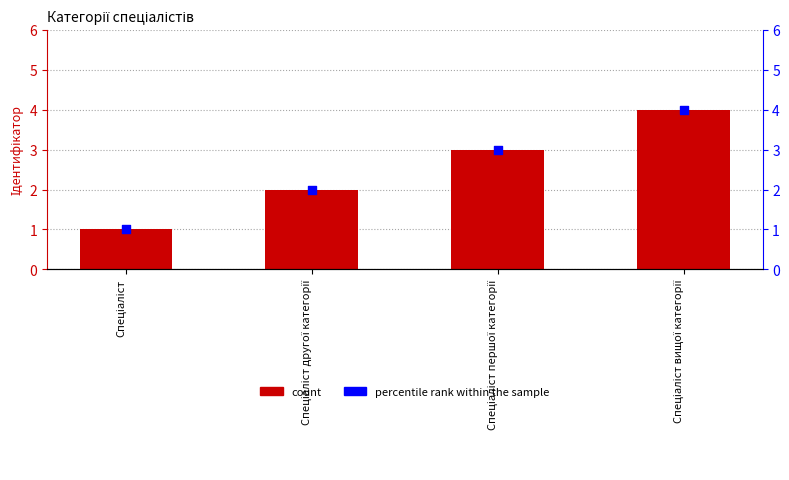

What is the total value across all series at Спеціаліст першої категорії?

6